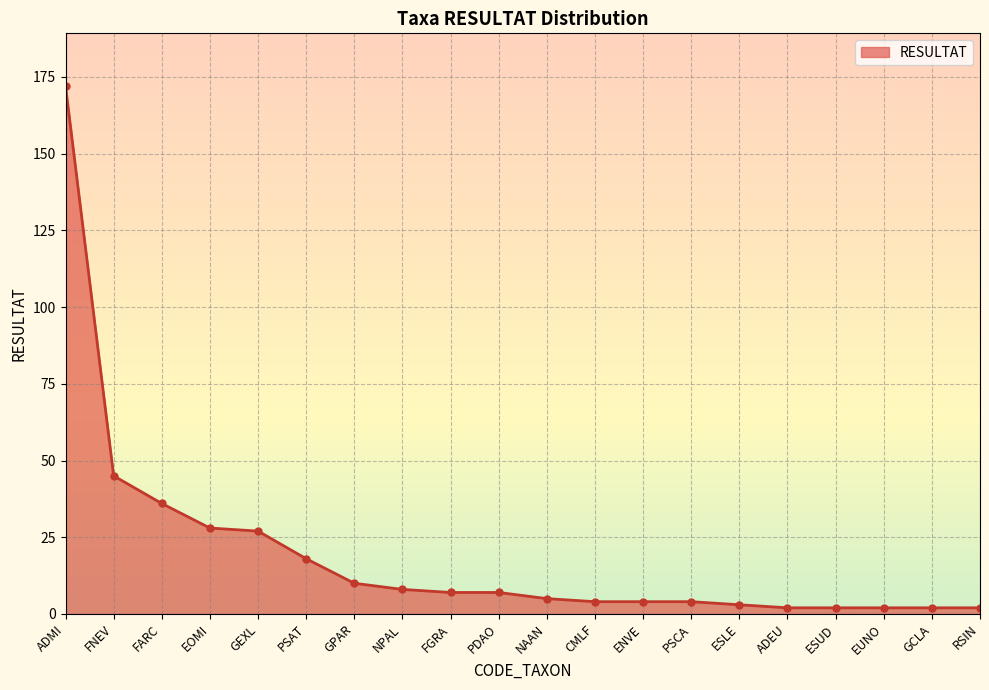

Reading right to left, extract all data points from this chart.

2	2	2	2	2	3	4	4	4	5	7	7	8	10	18	27	28	36	45	172